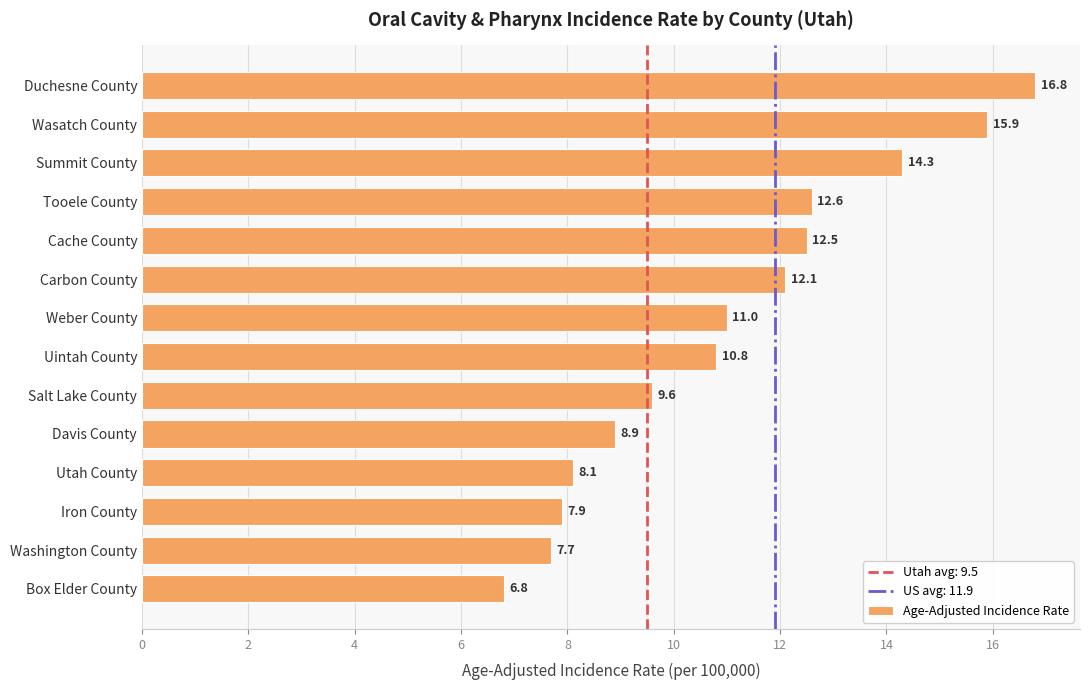

What is the value of the 5th bar from the top?

12.5